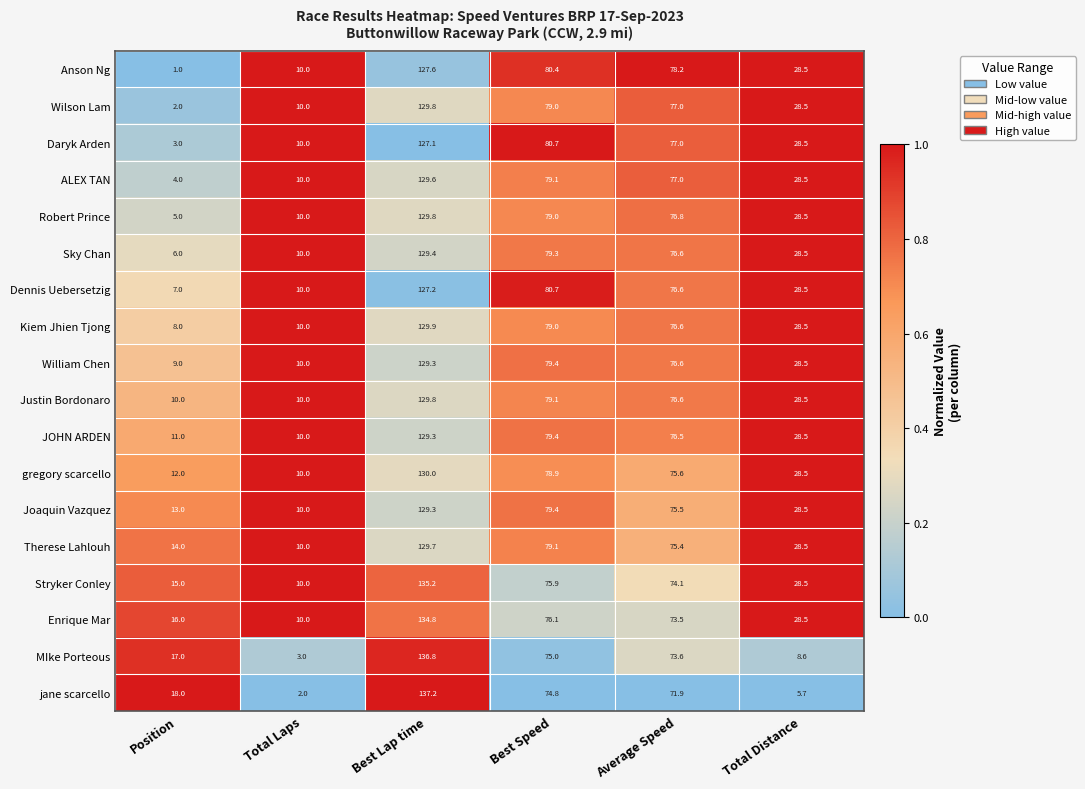

What is the difference between the jane scarcello values at Total Distance and Best Lap time?

131.5